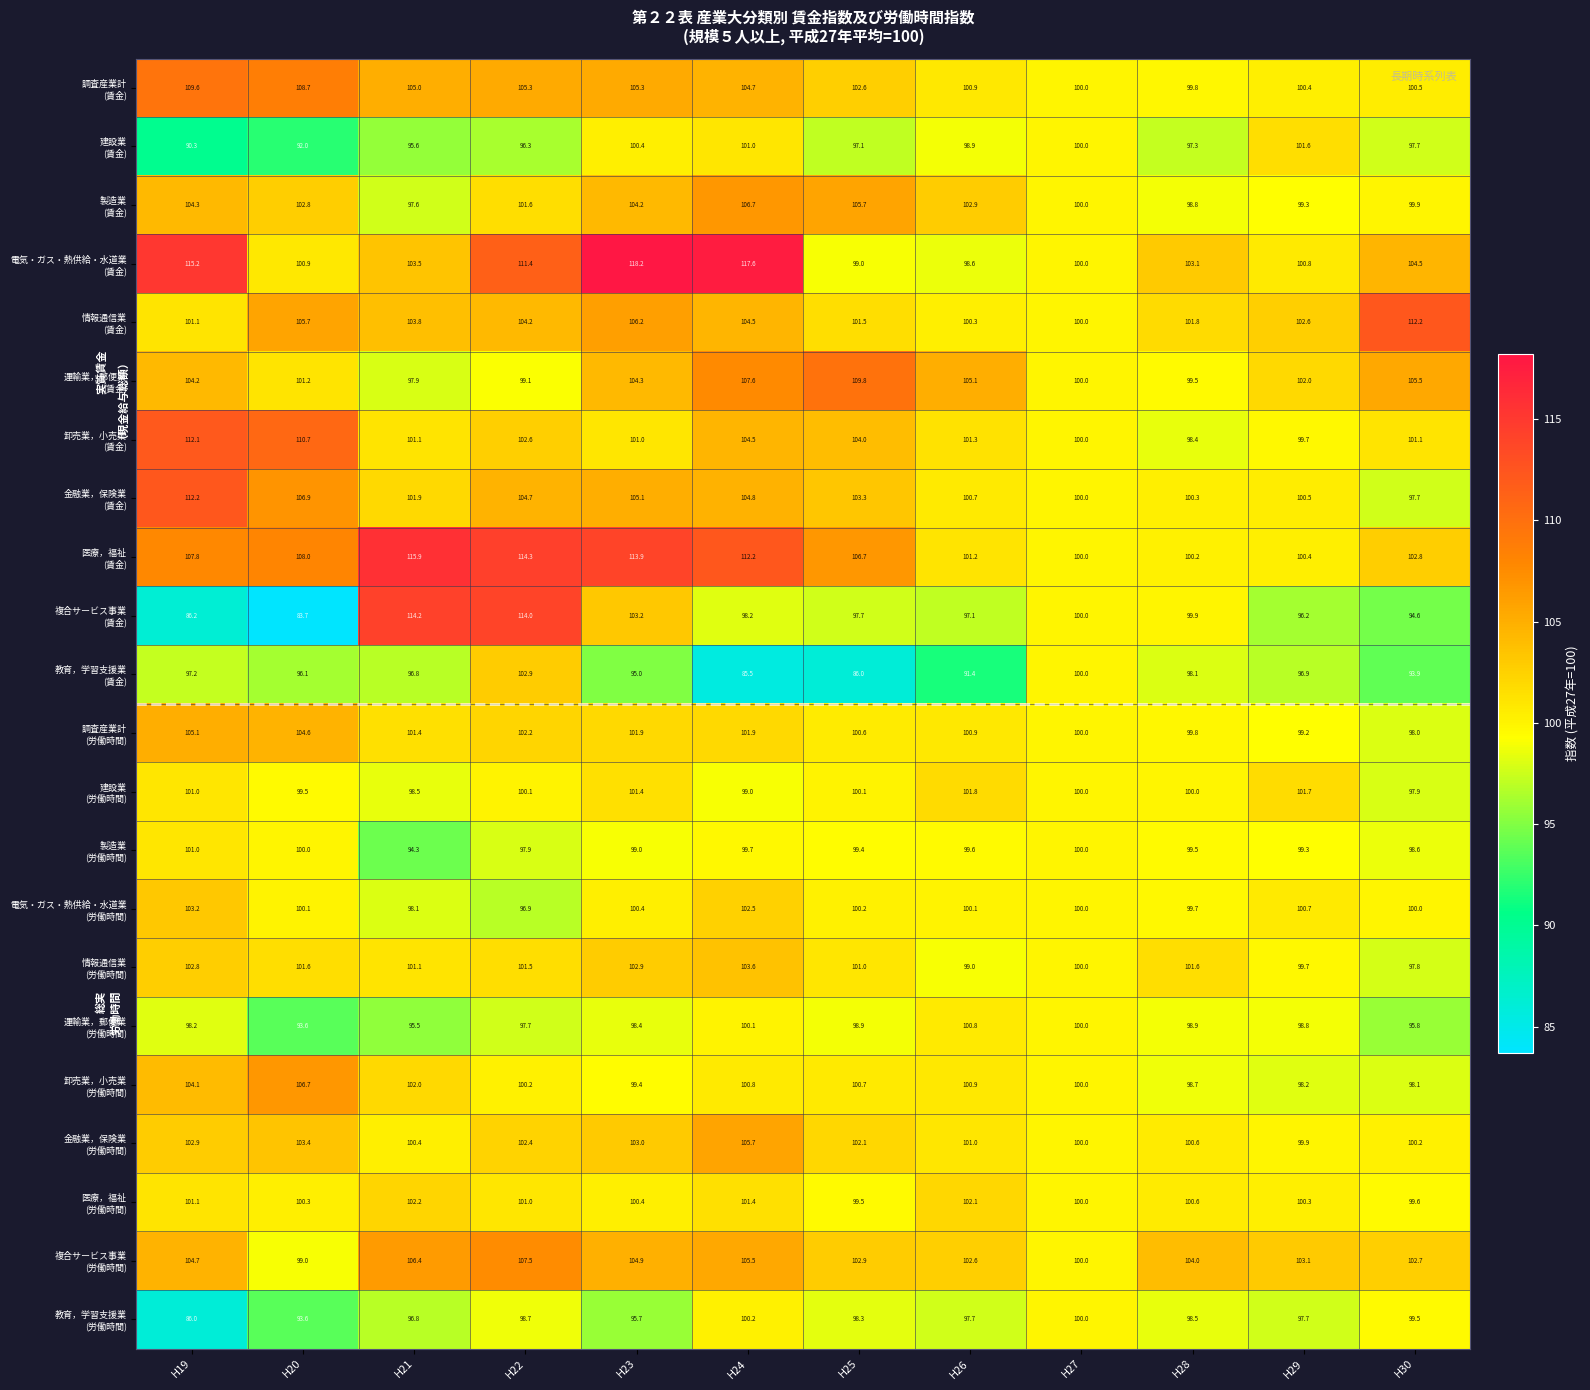

At how many categories does at least one series exceed 109?

8